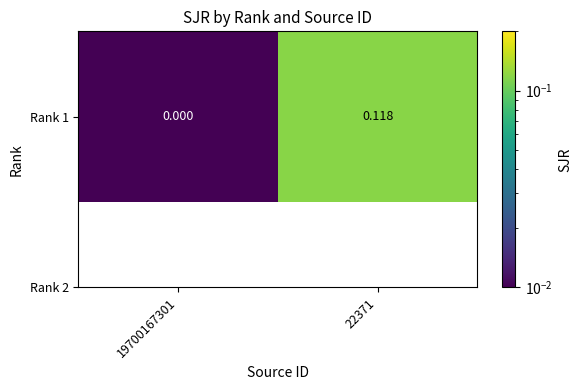

Is it true that the value at 19700167301 is 0.0?

True